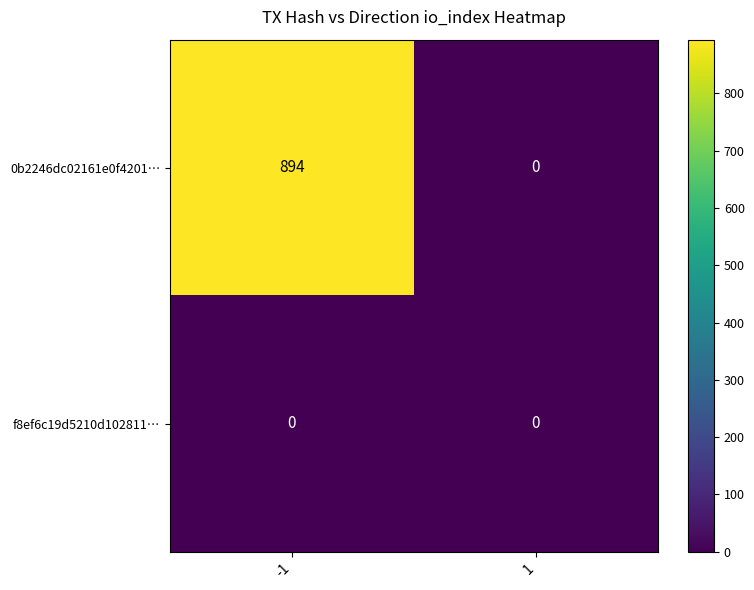

Count the number of data series in this chart.

2